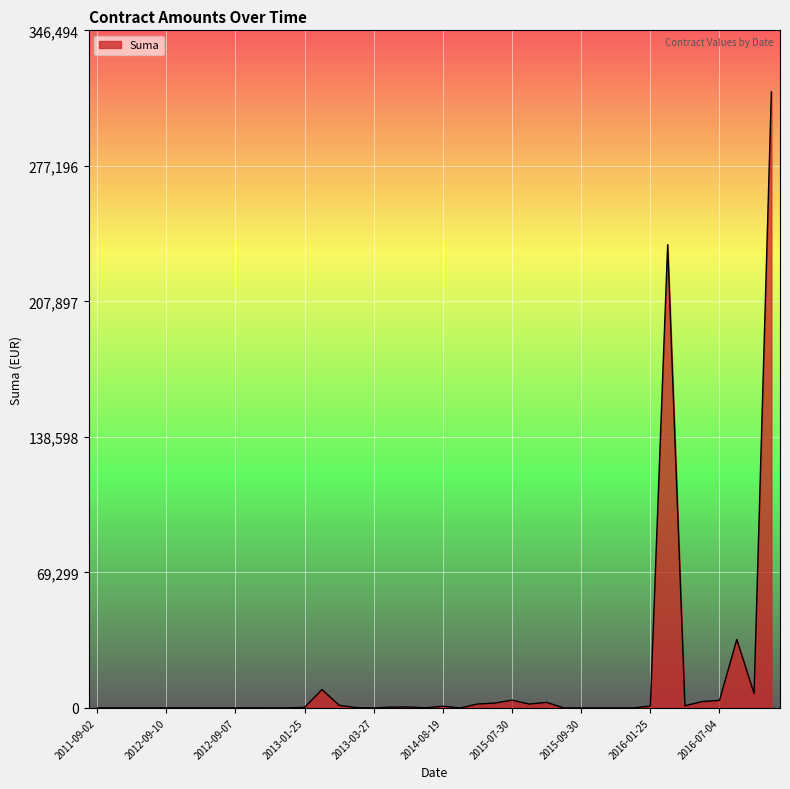

Count the number of data series in this chart.

1